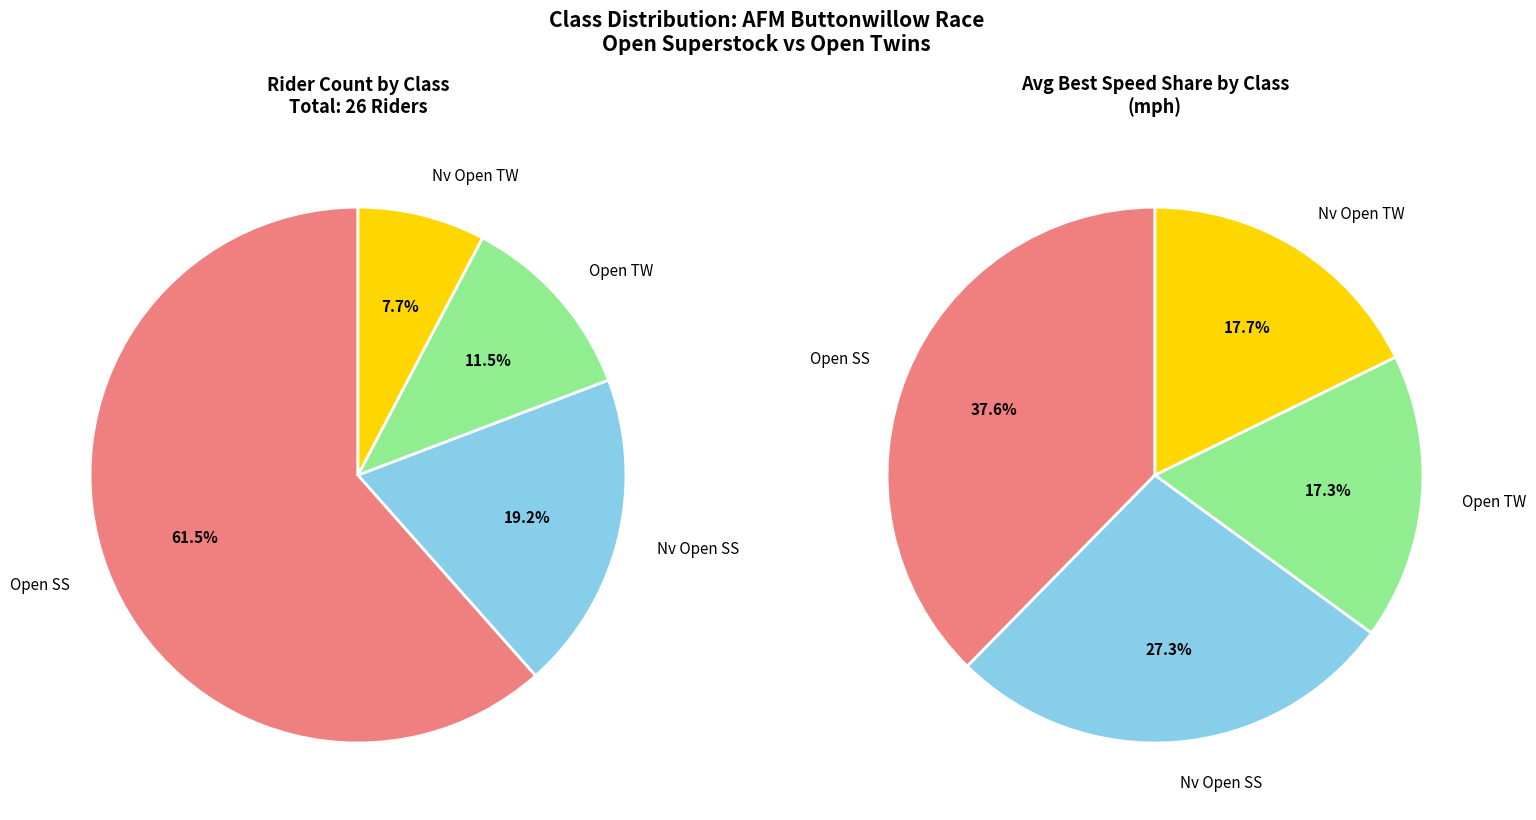

Combined, what portion of the pie is Nv Open SS and Open SS?

80.8%